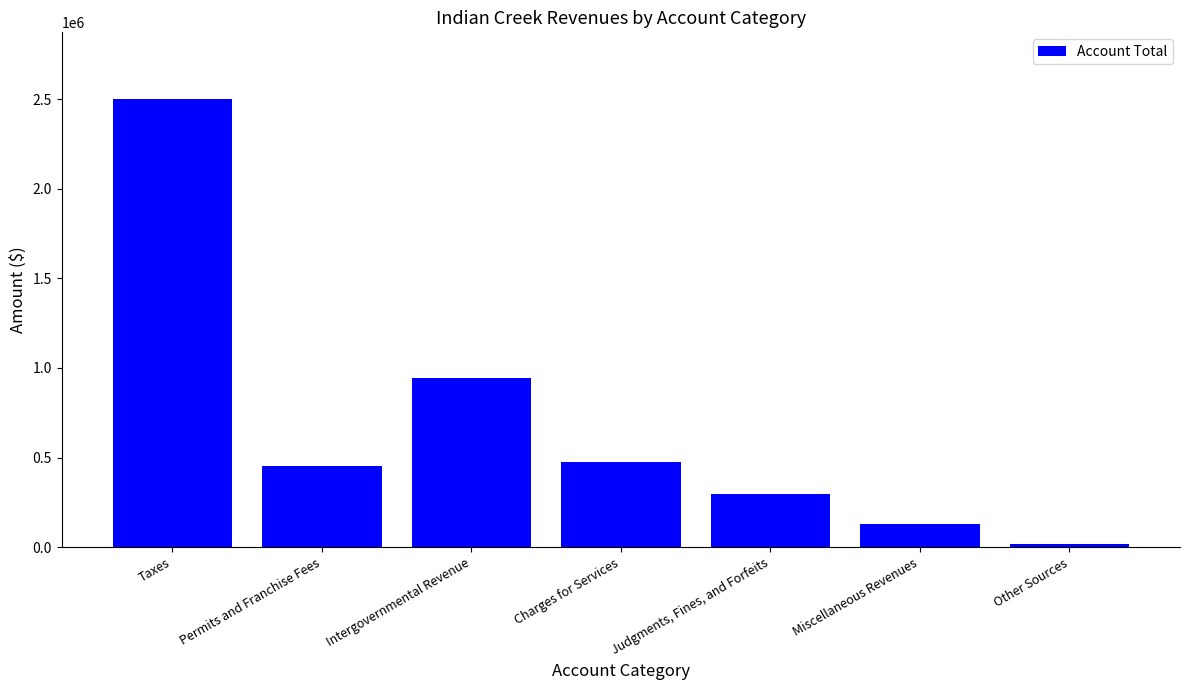

Rank the categories by value from highest to lowest.

Taxes, Intergovernmental Revenue, Charges for Services, Permits and Franchise Fees, Judgments, Fines, and Forfeits, Miscellaneous Revenues, Other Sources